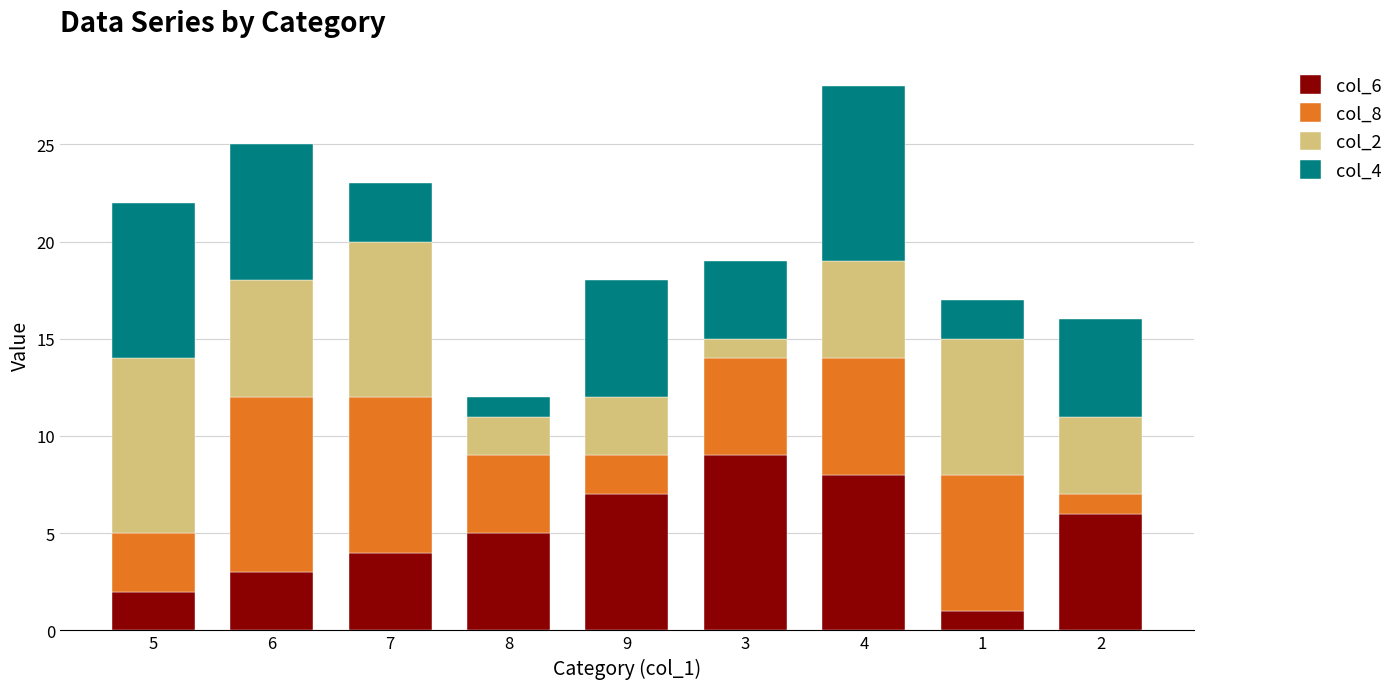

List the labels in order of col_6 value, smallest first.

1, 5, 6, 7, 8, 2, 9, 4, 3